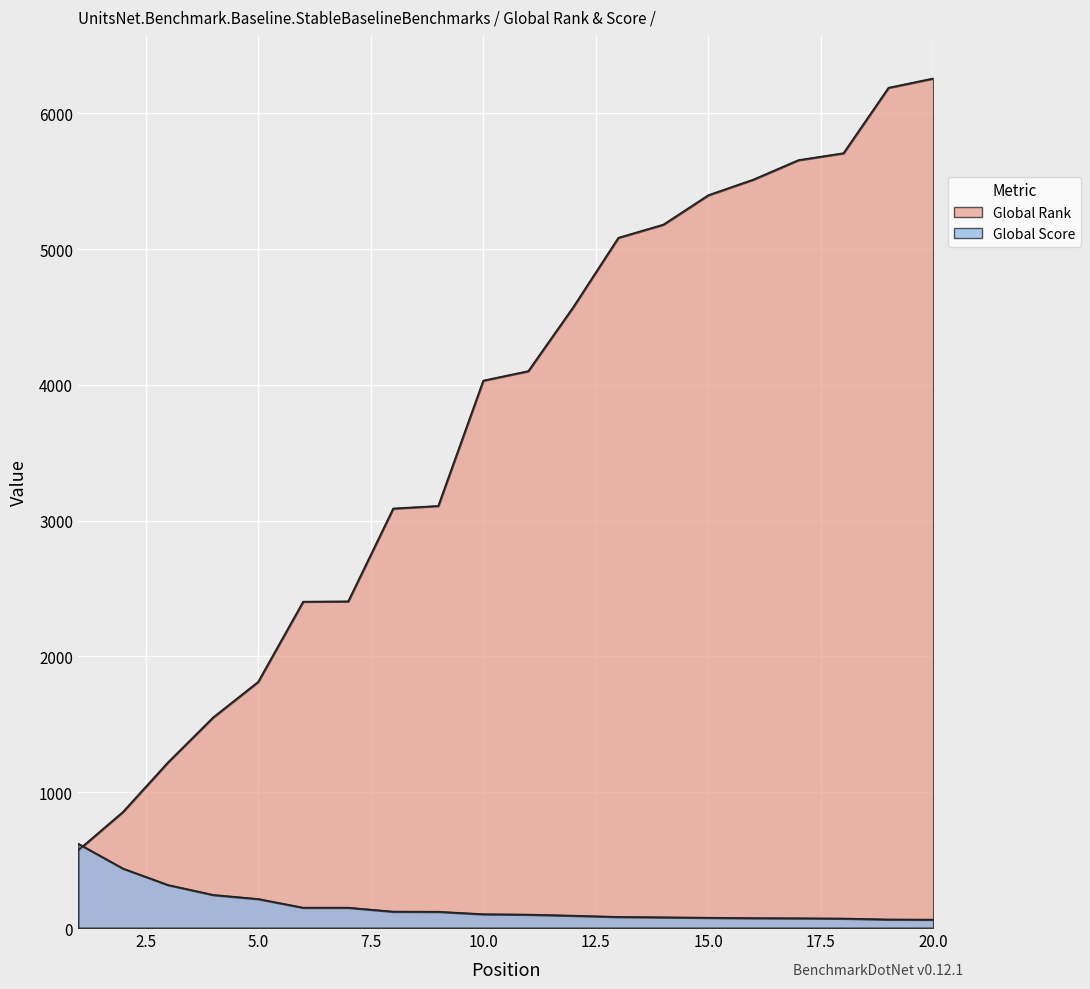

Reading left to right, extract all data points from this chart.

Global Rank: 1=572	2=856	3=1221	4=1551	5=1813	6=2404	7=2406	8=3090	9=3109	10=4032	11=4102	12=4574	13=5084	14=5181	15=5398	16=5513	17=5656	18=5707	19=6189	20=6258
Global Score: 1=622	2=438	3=317	4=244	5=214	6=150	7=150	8=121	9=120	10=102	11=99	12=91	13=82	14=79	15=76	16=73	17=72	18=70	19=63	20=62